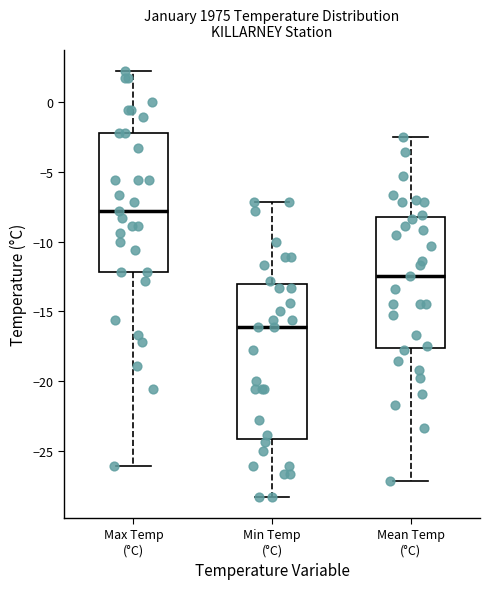

Which box is the tallest, from its lower edge to its upper edge?

Min Temp (°C)